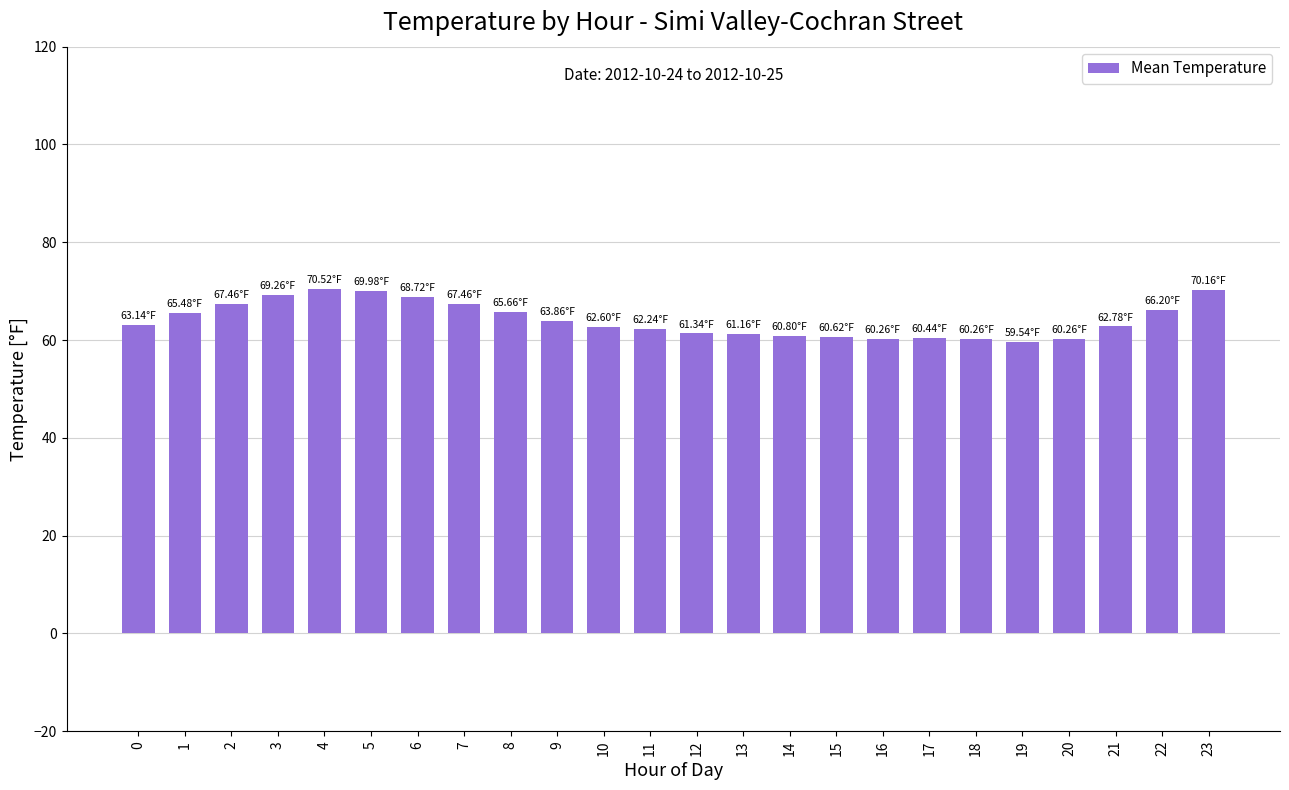

True or false: the data shows 70.2 at 23.

True